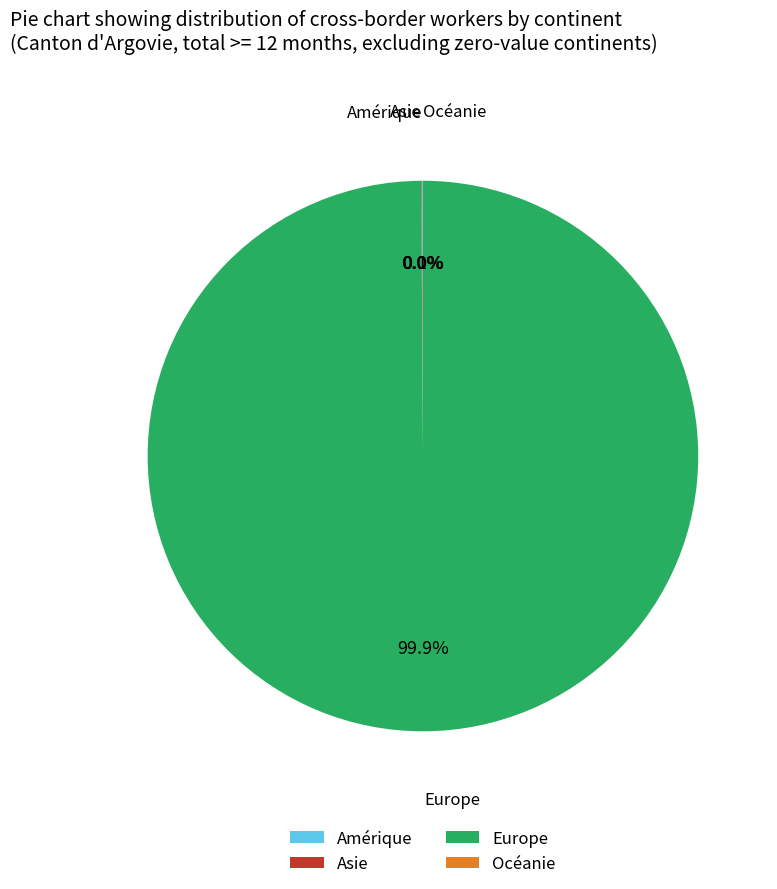

What is the majority slice?

Europe